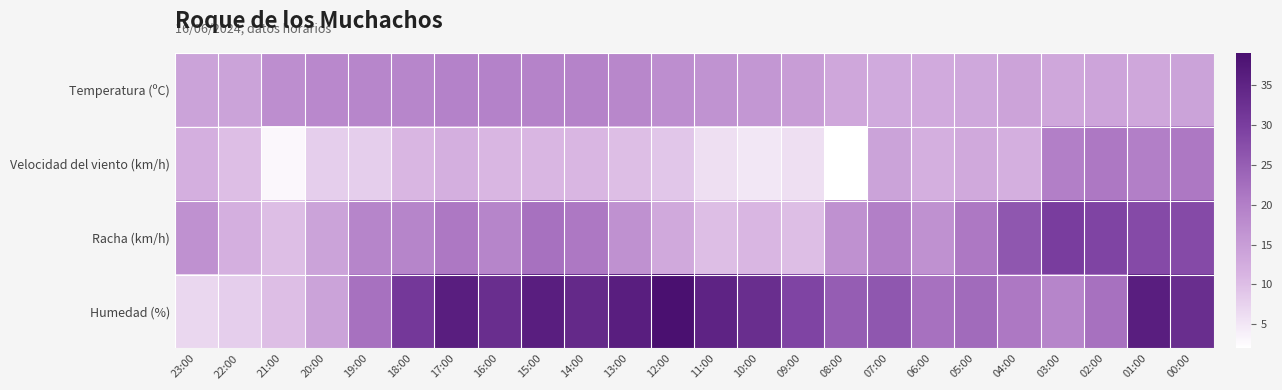

Between 04:00 and 06:00, which is larger?

04:00